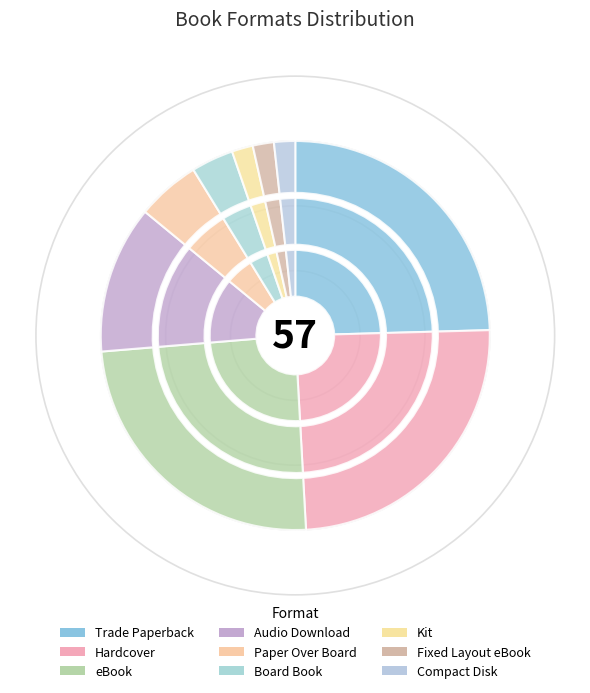

How many slices are in this pie chart?

9